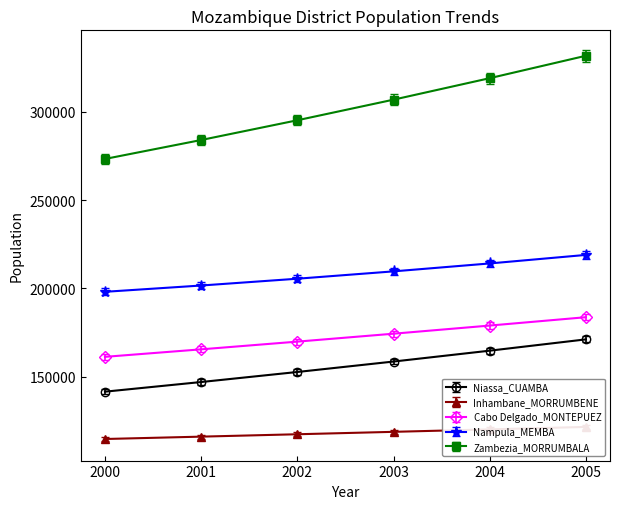

Does the chart have visible grid lines?

No